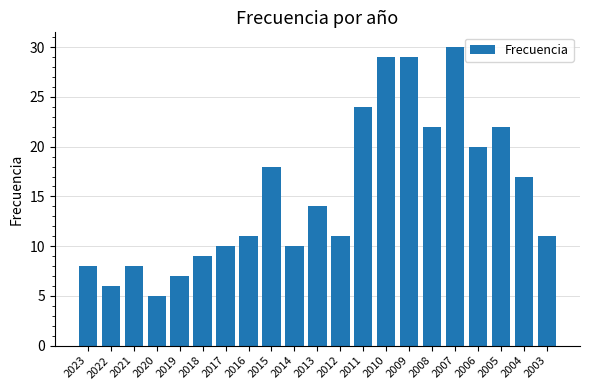

What is the value of the 7th bar from the left?

10